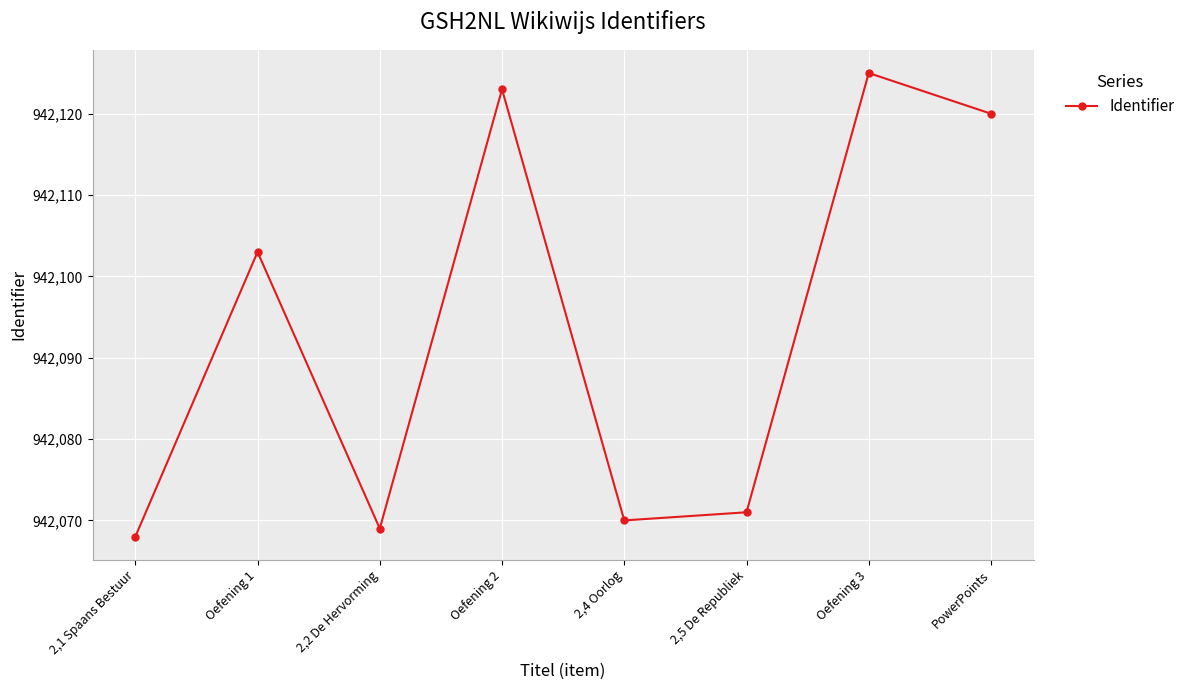

True or false: the data shows 942070 at 2,4 Oorlog.

True